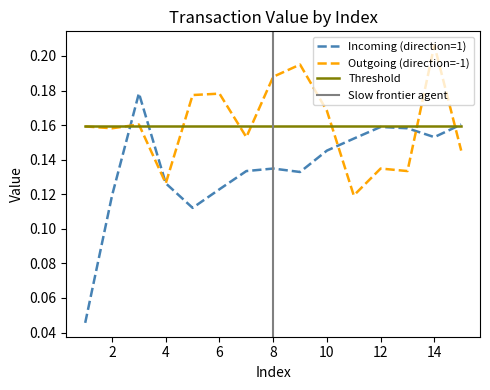

At which category is the sum across all series the highest?

14